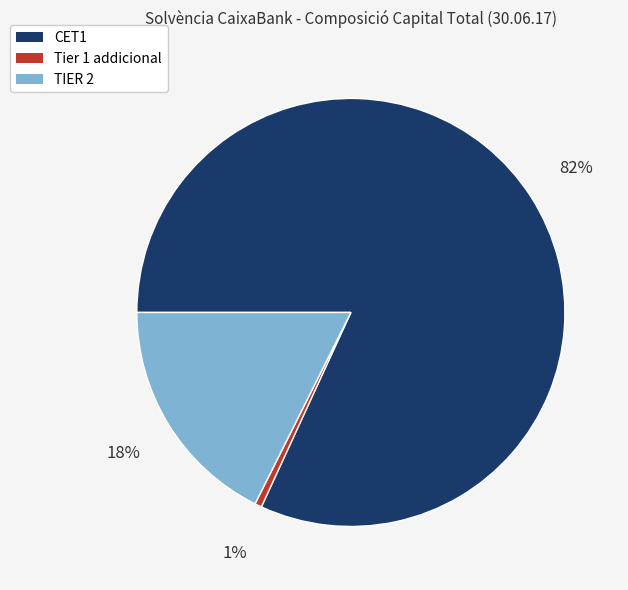

To the nearest percent, what is the average slice percentage?

33%